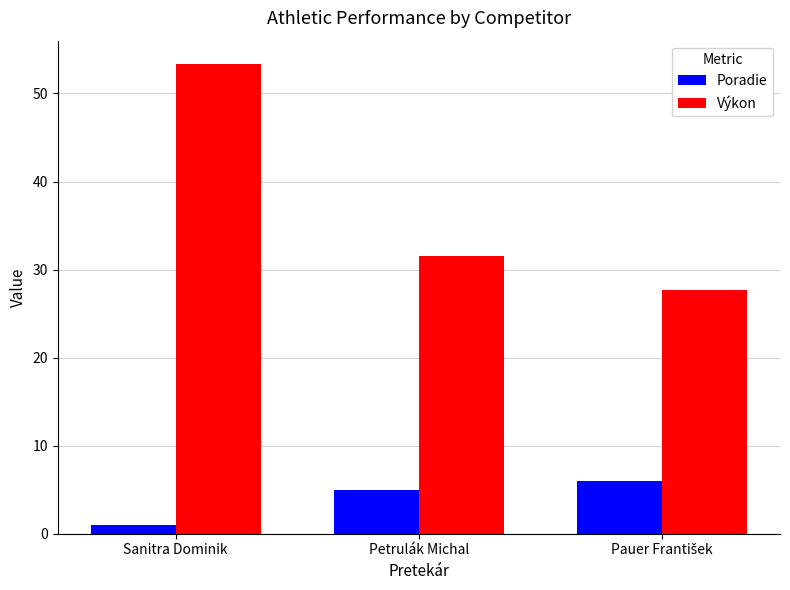

What is the smallest value displayed?

1.0